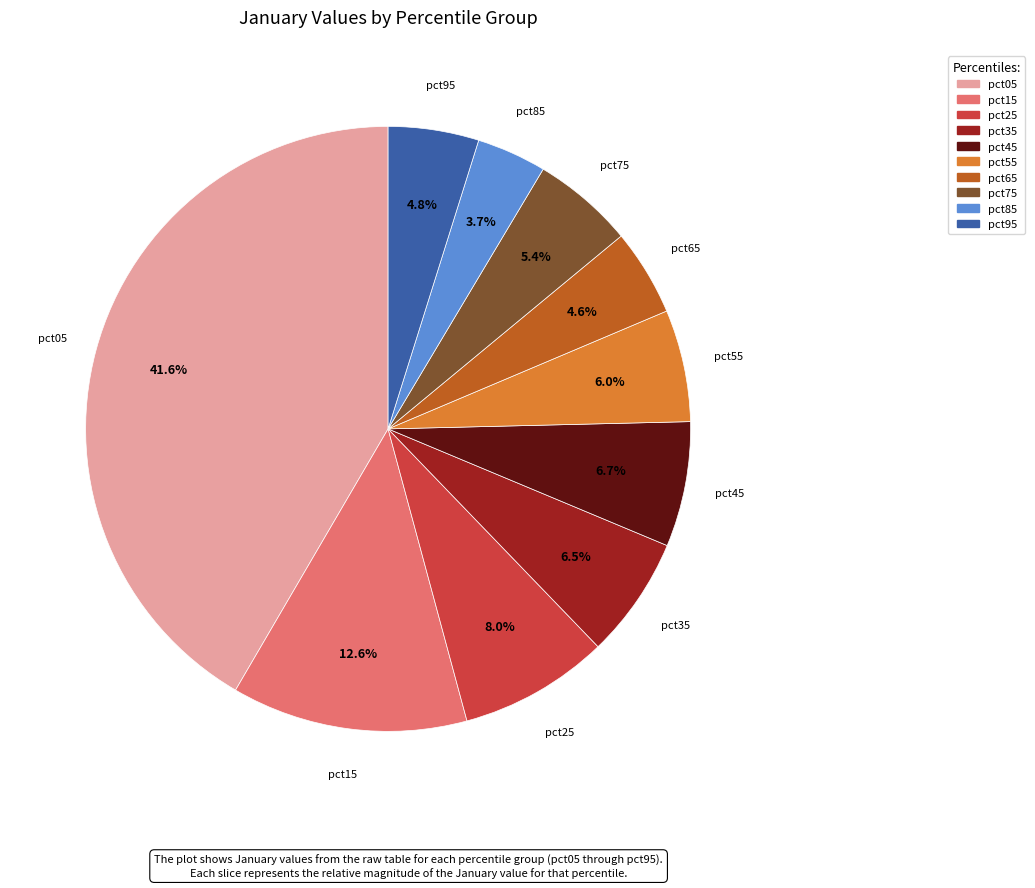

What is the ratio of the value at pct45 to the value at pct15?

0.5